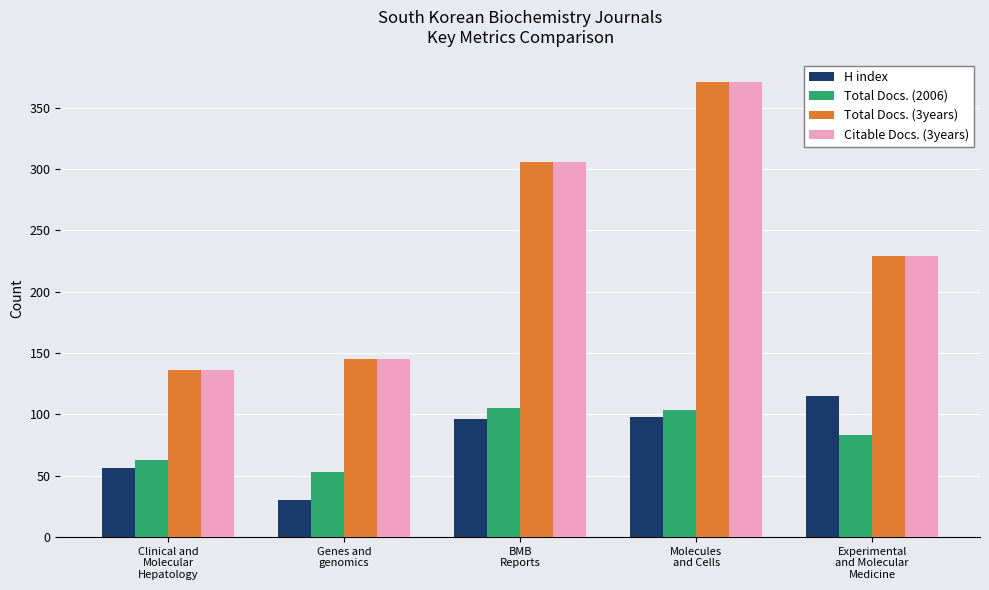

What is the difference between the second highest and minimum values in the Total Docs. (3years) series?

170